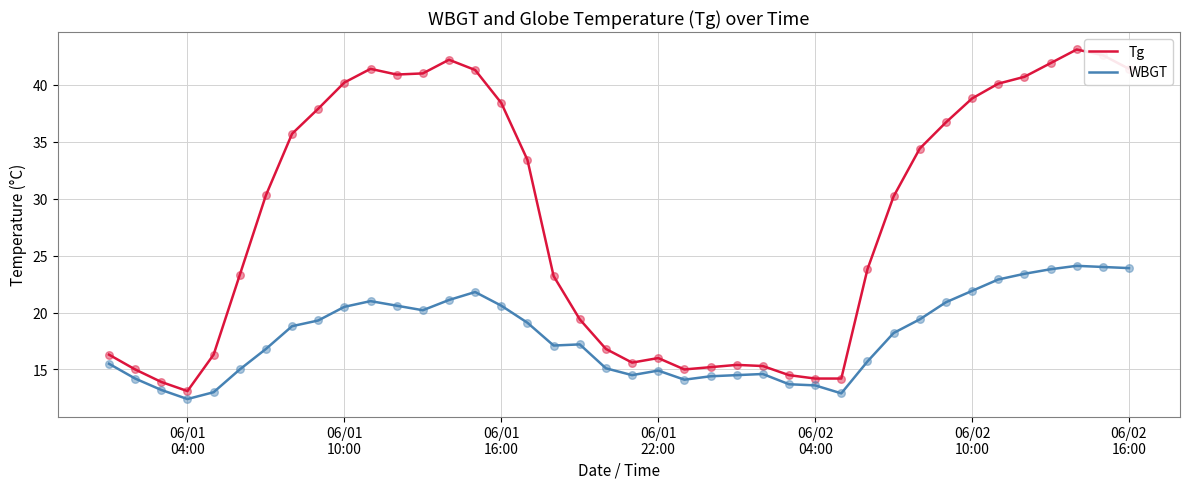

Which series has the largest total across all categories?

Tg